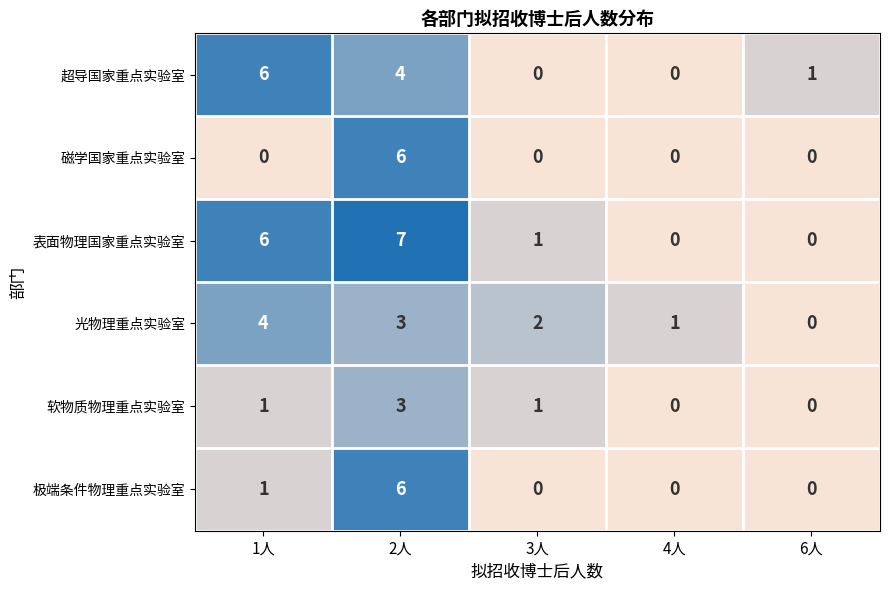

Reading left to right, extract all data points from this chart.

超导国家重点实验室: 1人=6	2人=4	3人=0	4人=0	6人=1
磁学国家重点实验室: 1人=0	2人=6	3人=0	4人=0	6人=0
表面物理国家重点实验室: 1人=6	2人=7	3人=1	4人=0	6人=0
光物理重点实验室: 1人=4	2人=3	3人=2	4人=1	6人=0
软物质物理重点实验室: 1人=1	2人=3	3人=1	4人=0	6人=0
极端条件物理重点实验室: 1人=1	2人=6	3人=0	4人=0	6人=0